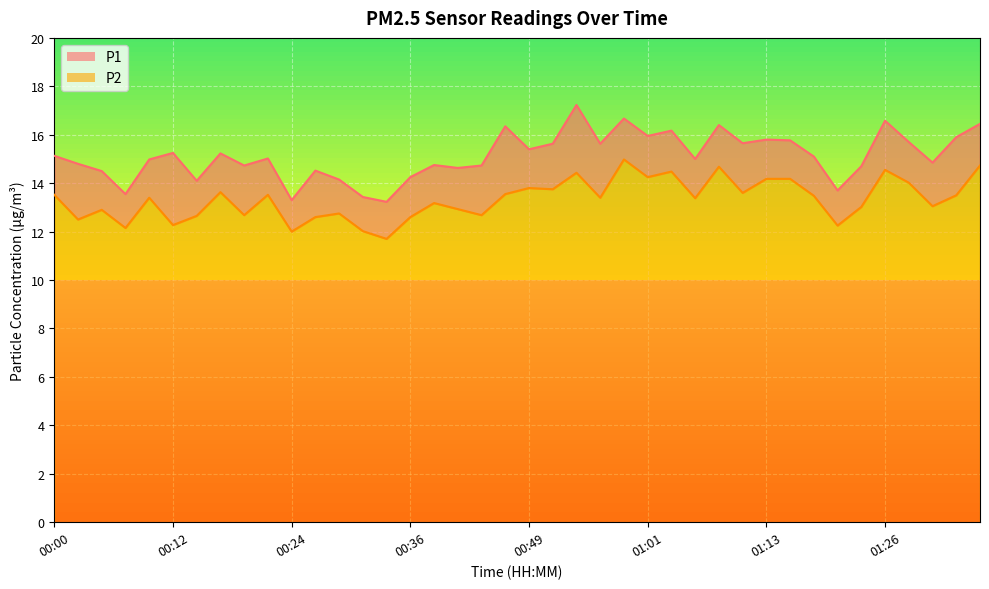

What value does the P1 series have at 00:46?

16.4